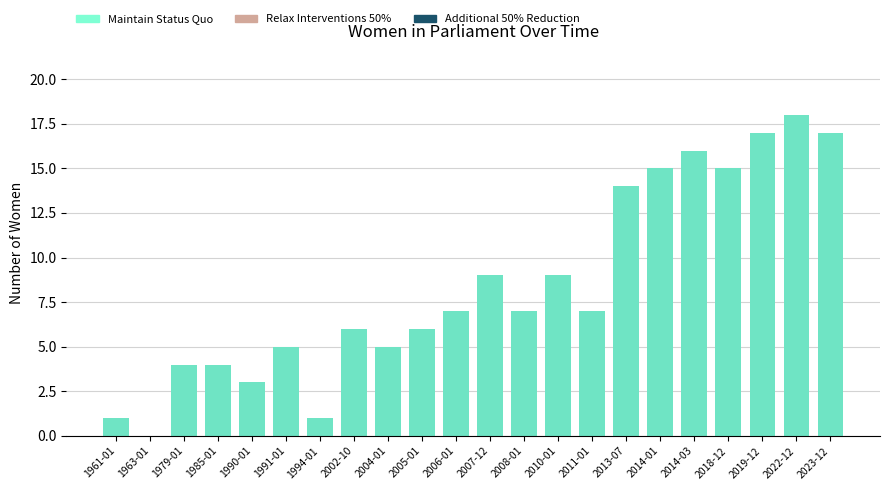

How many data points in Maintain Status Quo are less than 7?

10